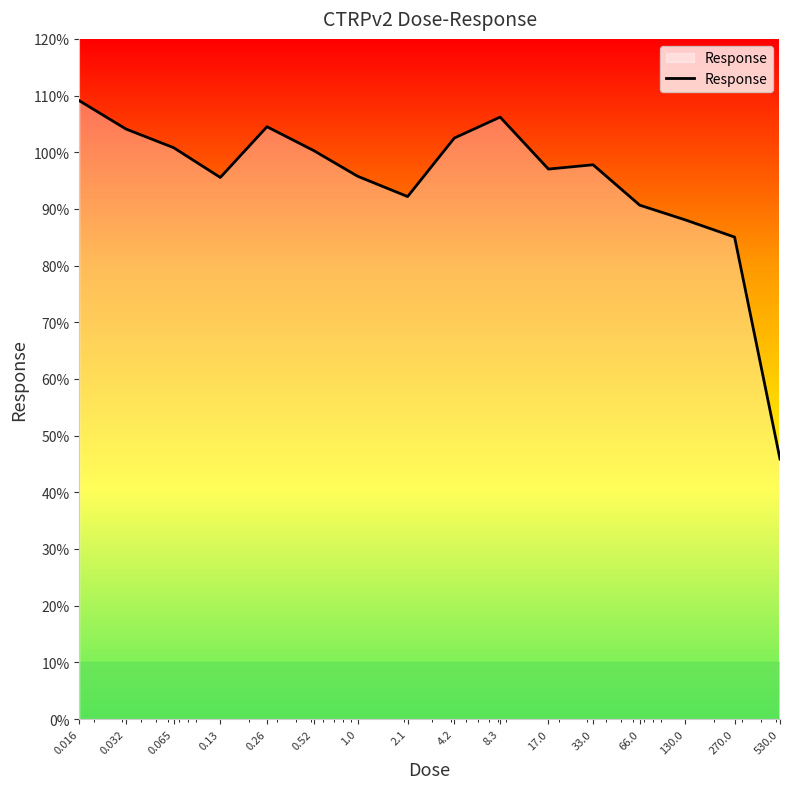

True or false: there are more than 1 points higher than both neighbors.

True